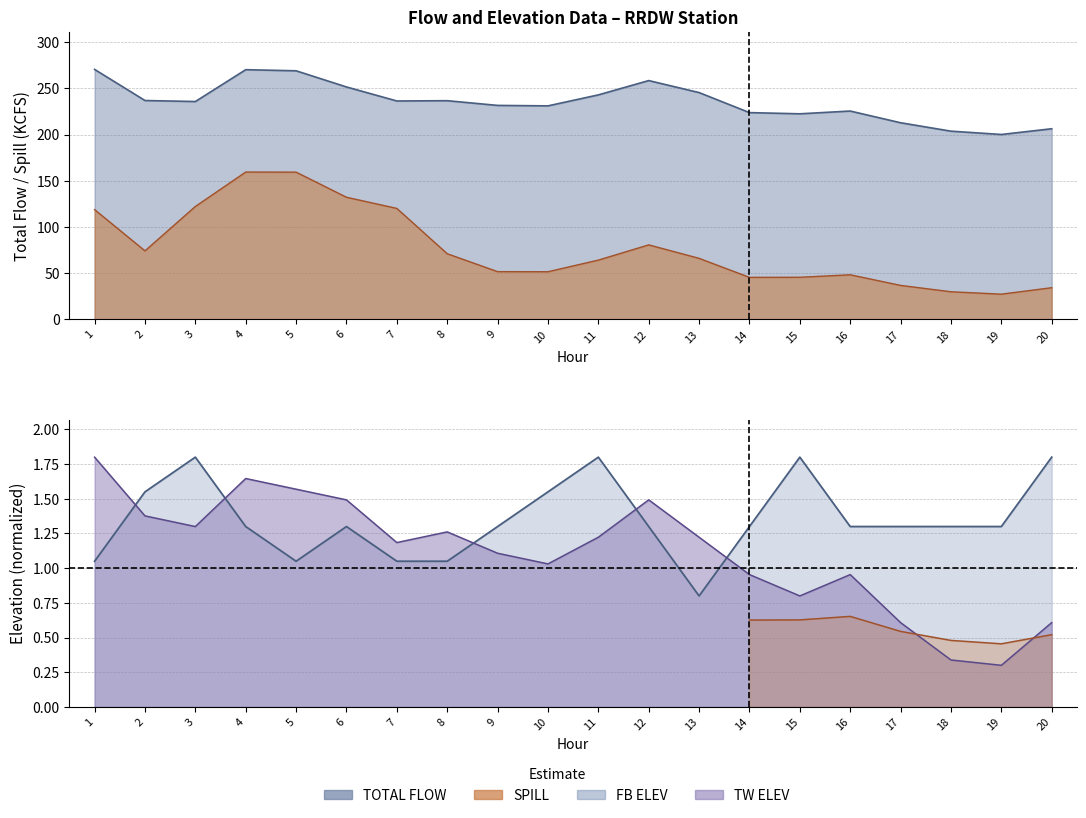

True or false: TW ELEV has a value of 0.5 at 15.

False